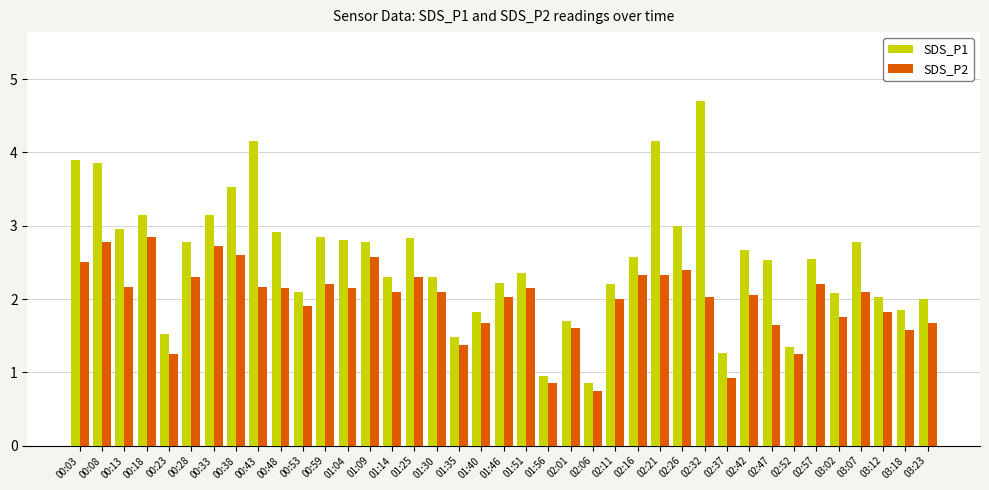

Which series has the largest range (max minus min)?

SDS_P1